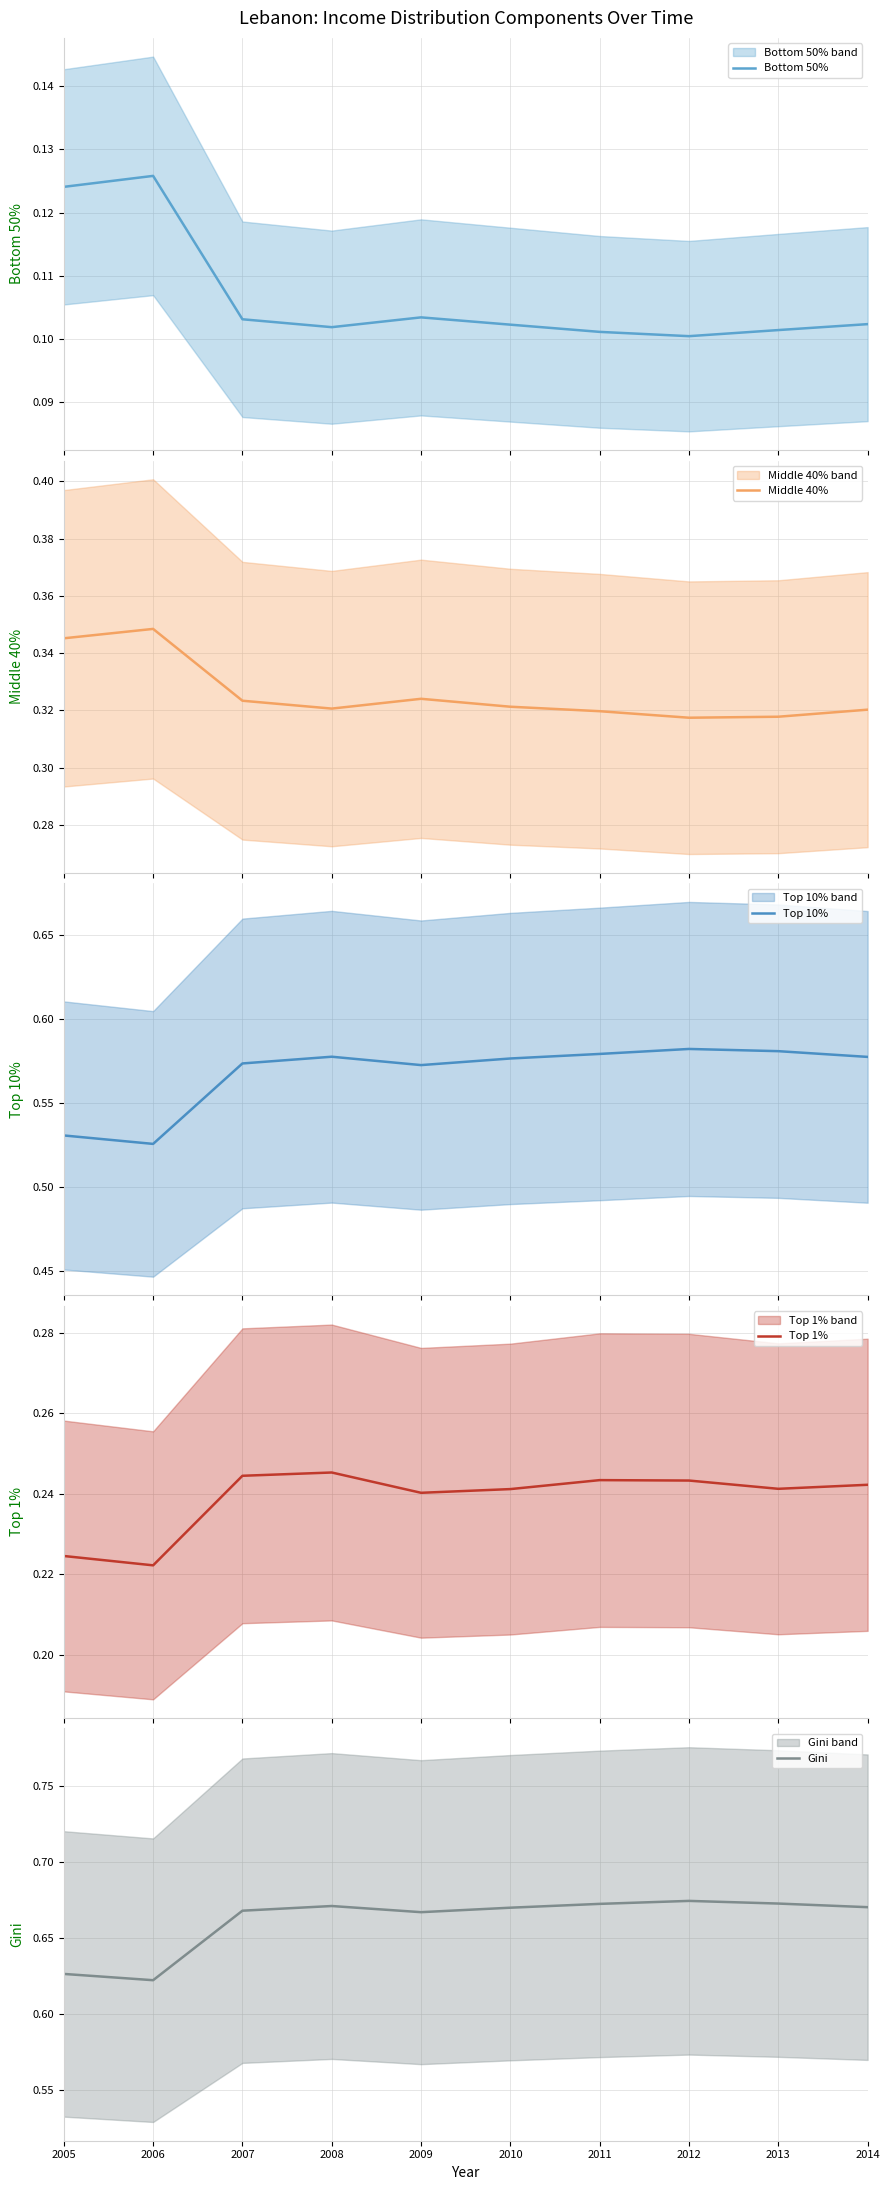

List the labels in order of Gini value, largest first.

2012, 2013, 2011, 2008, 2014, 2010, 2007, 2009, 2005, 2006